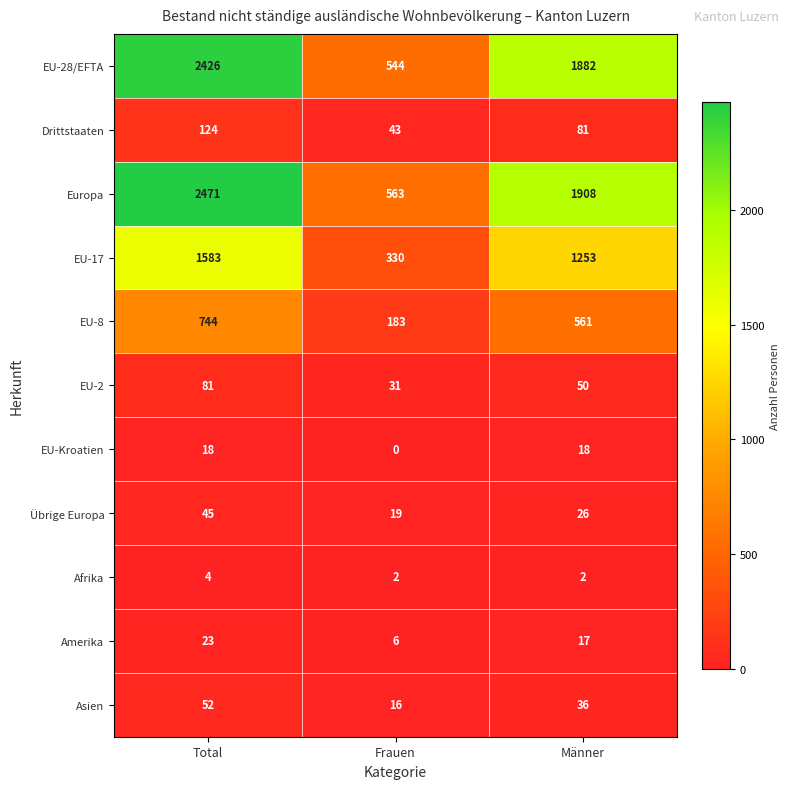

Between Frauen and Männer, which series saw the biggest shift?

Europa